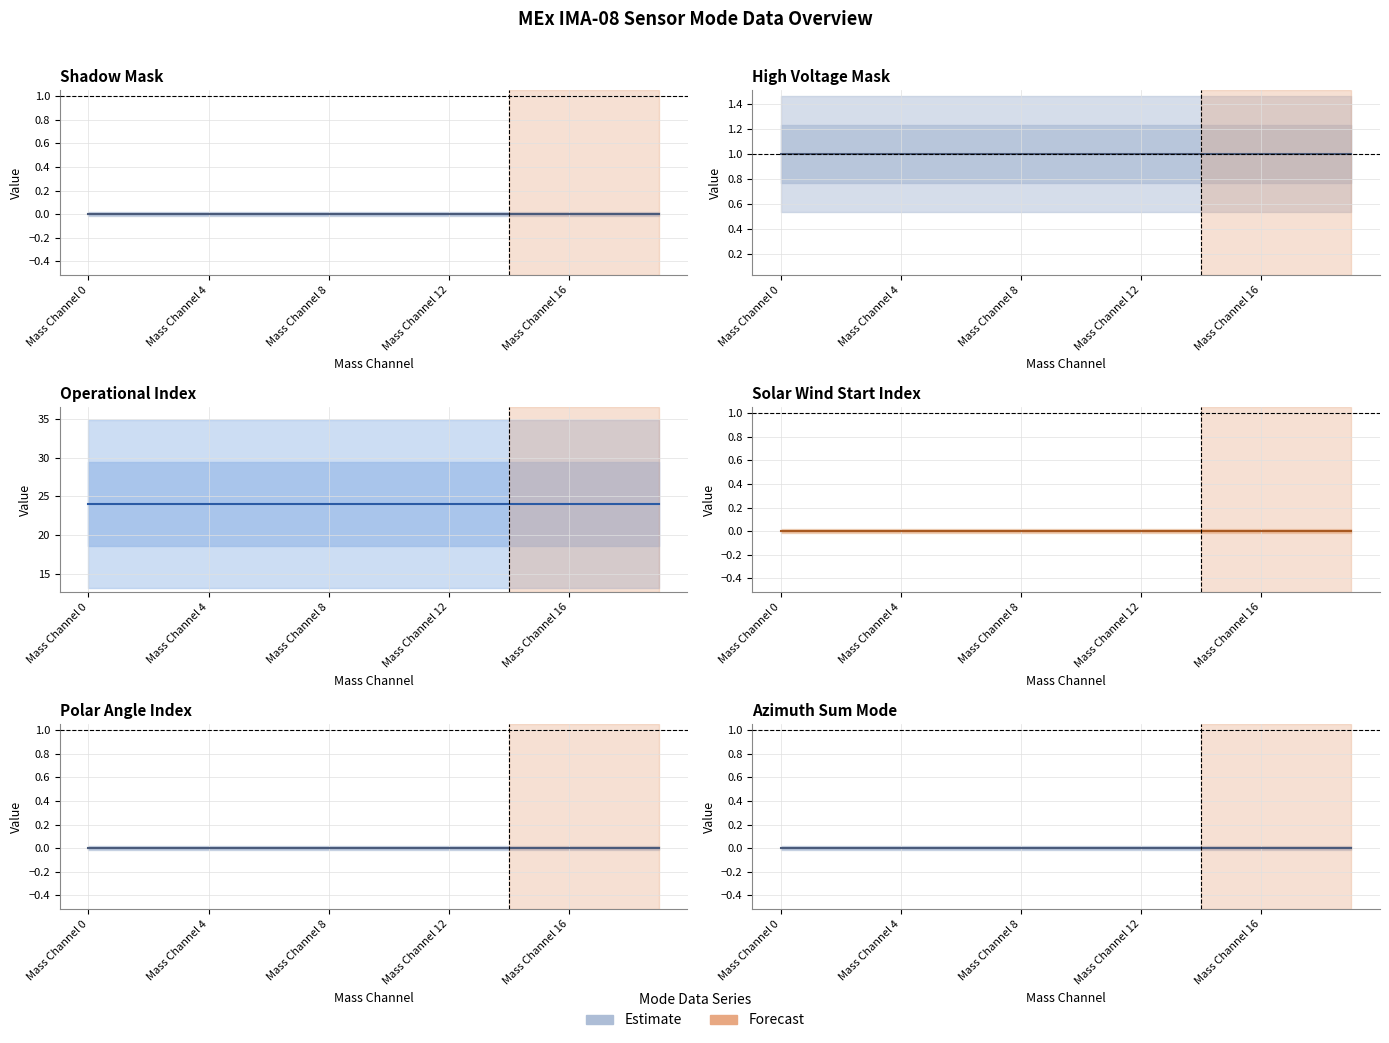

Between Mass Channel 4 and 11, which series saw the biggest shift?

Shadow Mask